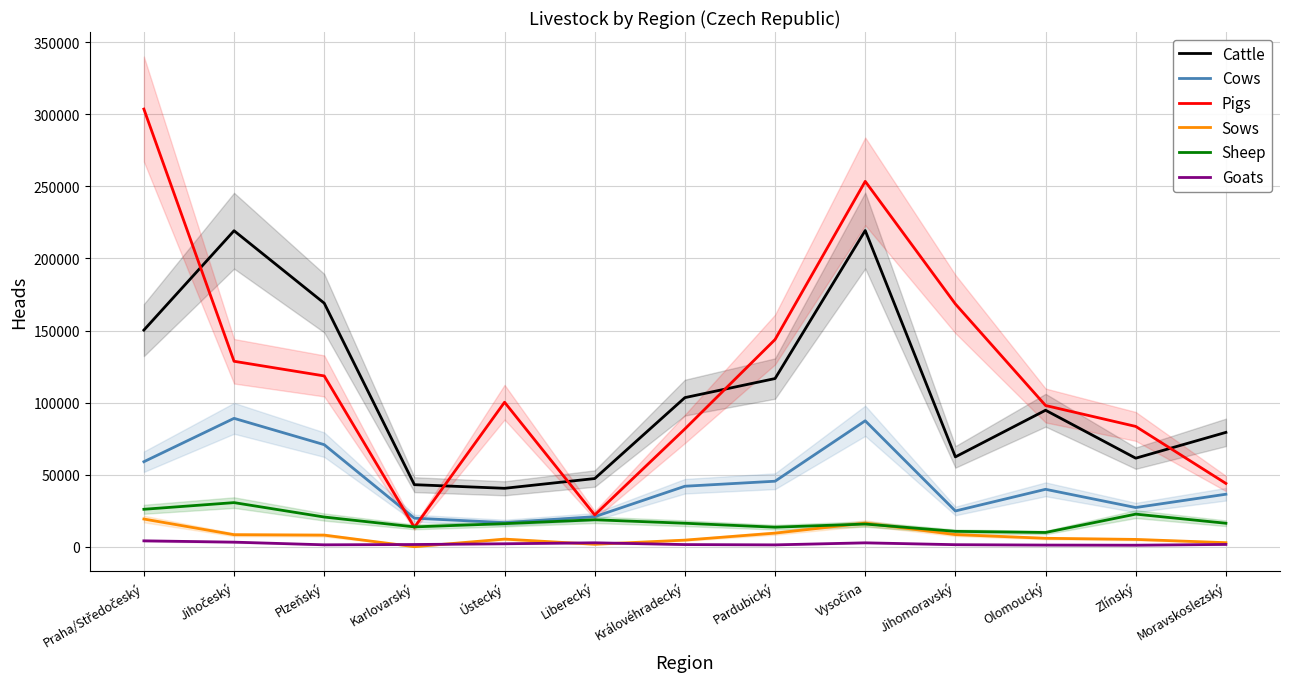

The Sheep series shows 22694 at Zlínský. True or false?

True